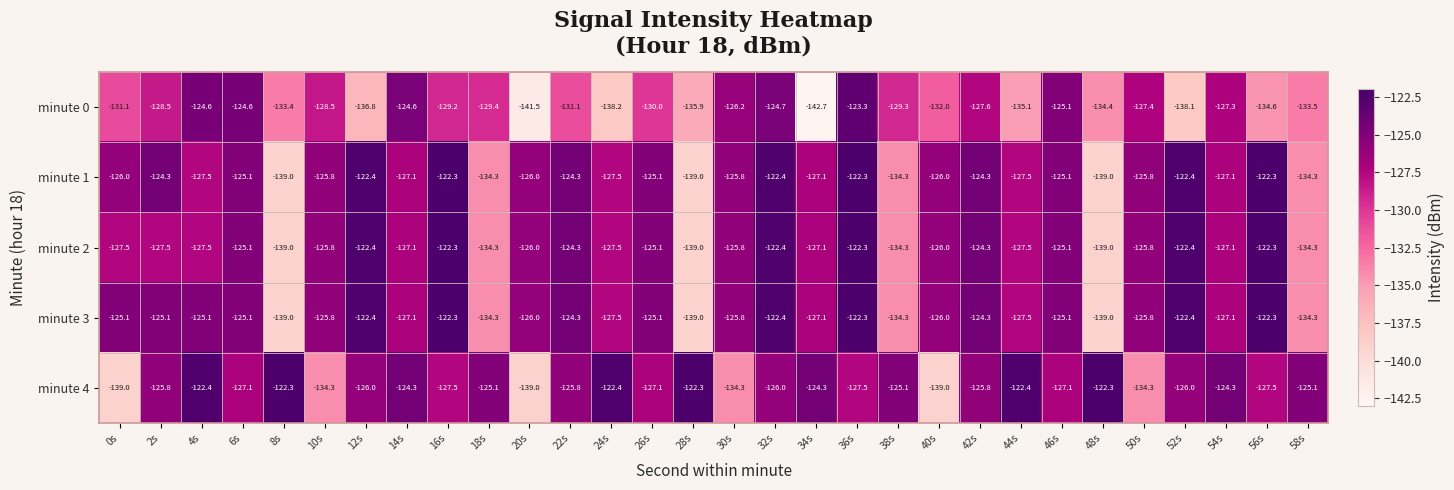

What is the difference between the minute 1 values at 0s and 36s?

3.7